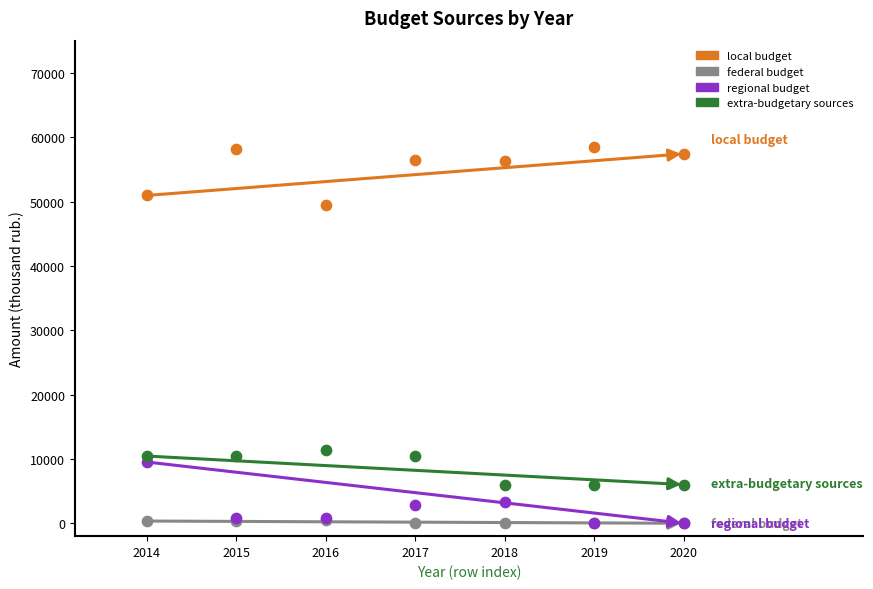

Across all series, what Y value is closest to 29226?

11416.4